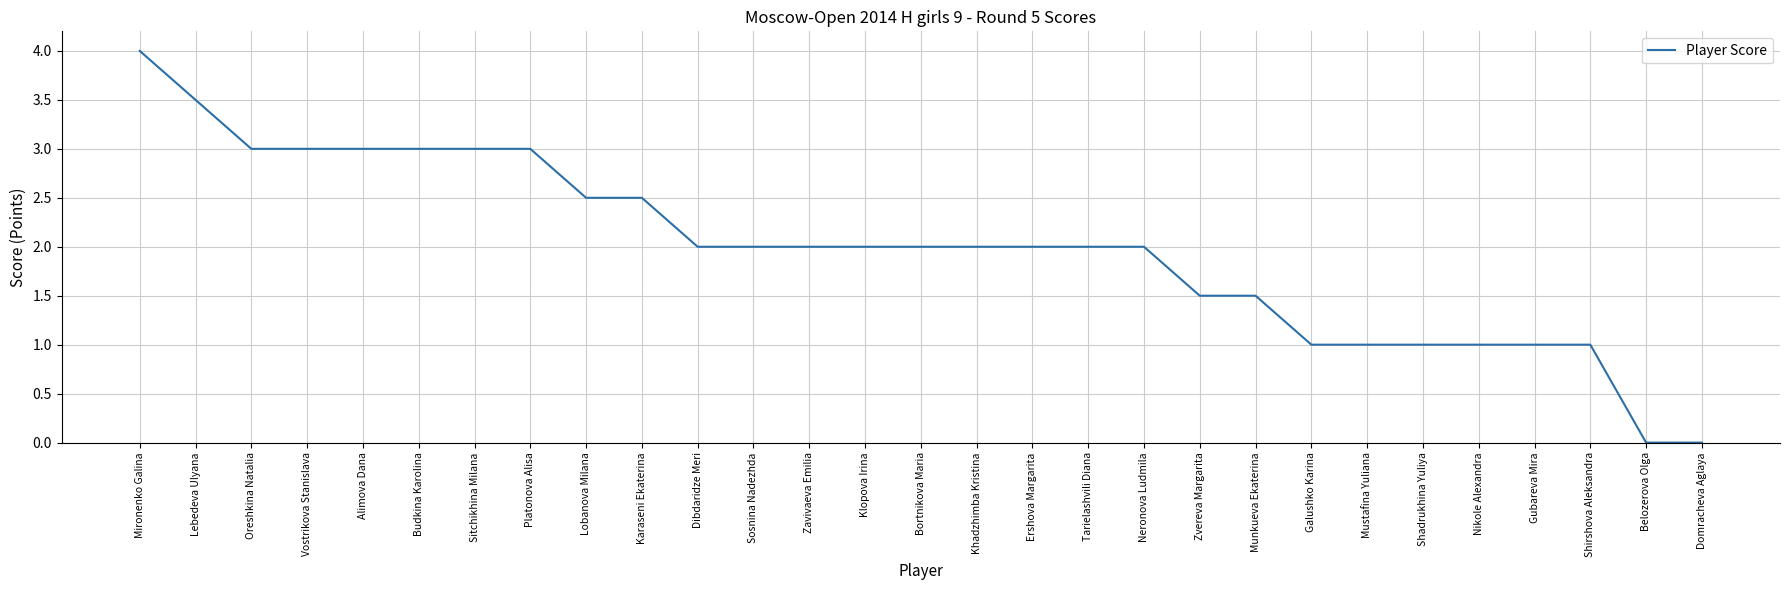

The chart shows a value of 3.0 at Alimova Dana. True or false?

True